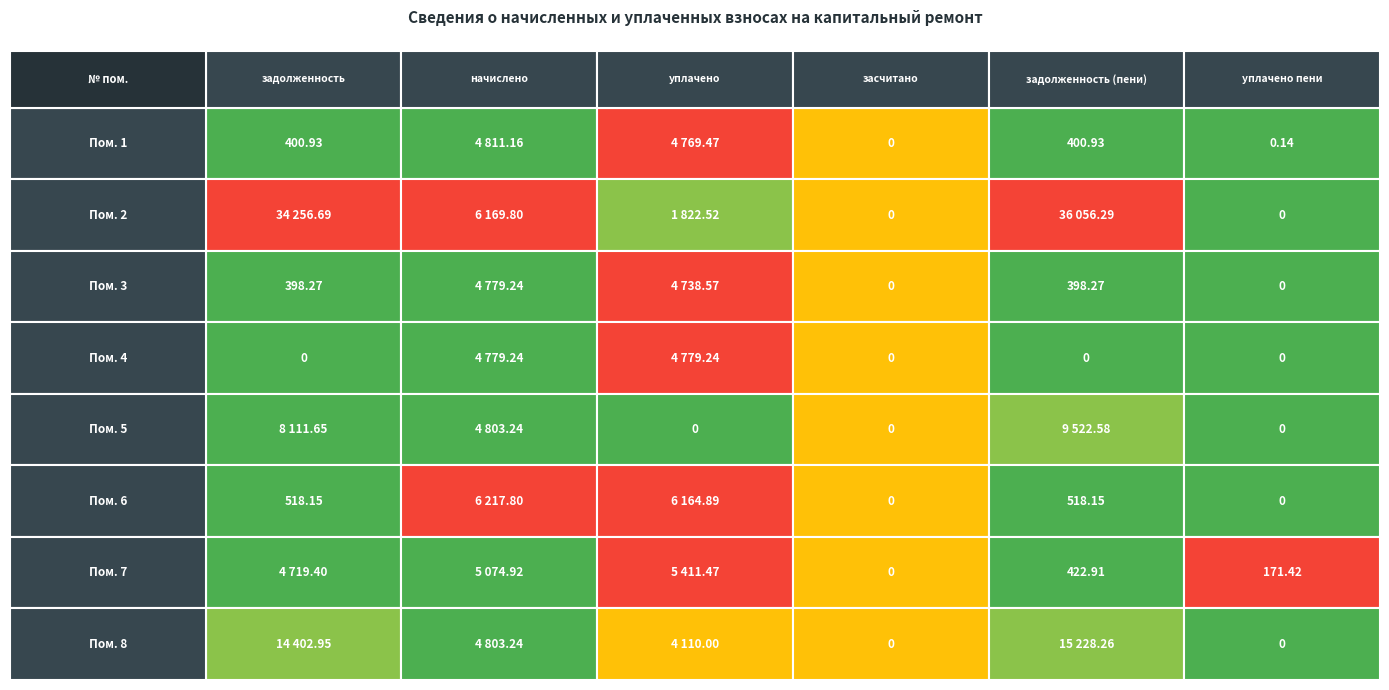

Reading right to left, transcribe all the data shown in this chart.

1: 0.1	400.9	0.0	4769.5	4811.2	400.9
2: 0.0	36056.3	0.0	1822.5	6169.8	34256.7
3: 0.0	398.3	0.0	4738.6	4779.2	398.3
4: 0.0	0.0	0.0	4779.2	4779.2	0.0
5: 0.0	9522.6	0.0	0.0	4803.2	8111.6
6: 0.0	518.1	0.0	6164.9	6217.8	518.1
7: 171.4	422.9	0.0	5411.5	5074.9	4719.4
8: 0.0	15228.3	0.0	4110.0	4803.2	14403.0